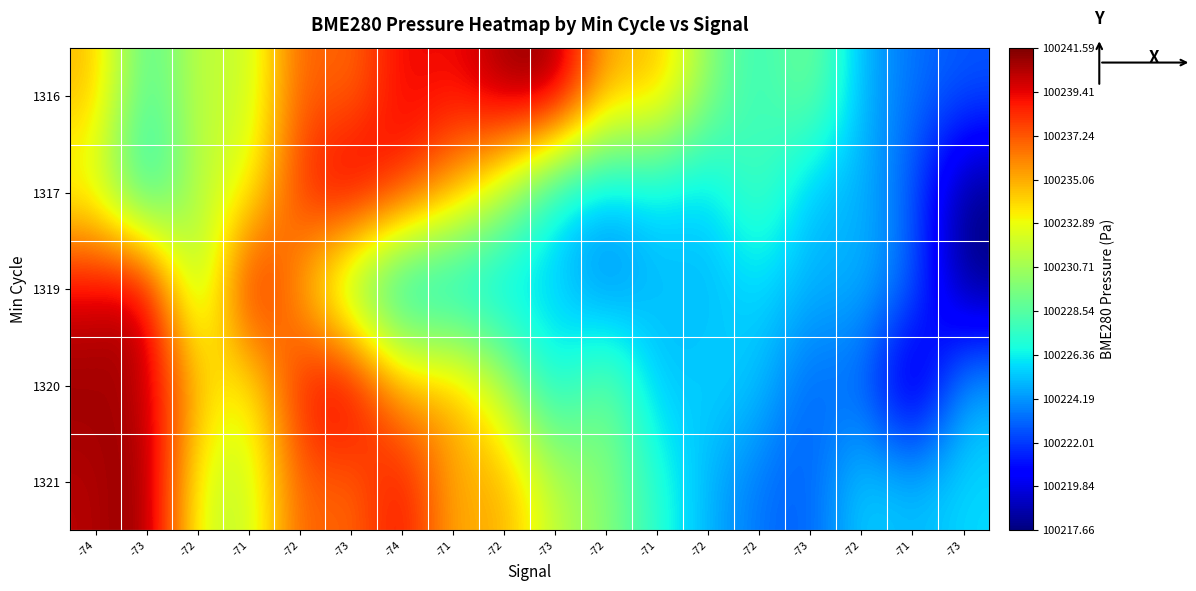

What is the smallest value displayed?

100217.7